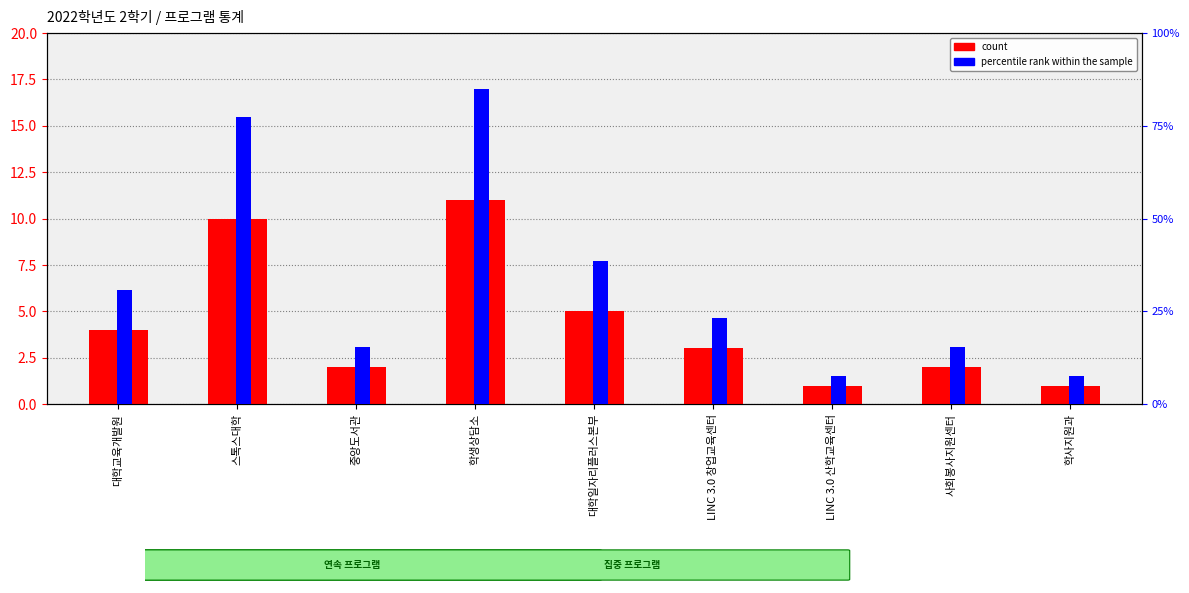

Which series has the largest total across all categories?

percentile rank within the sample